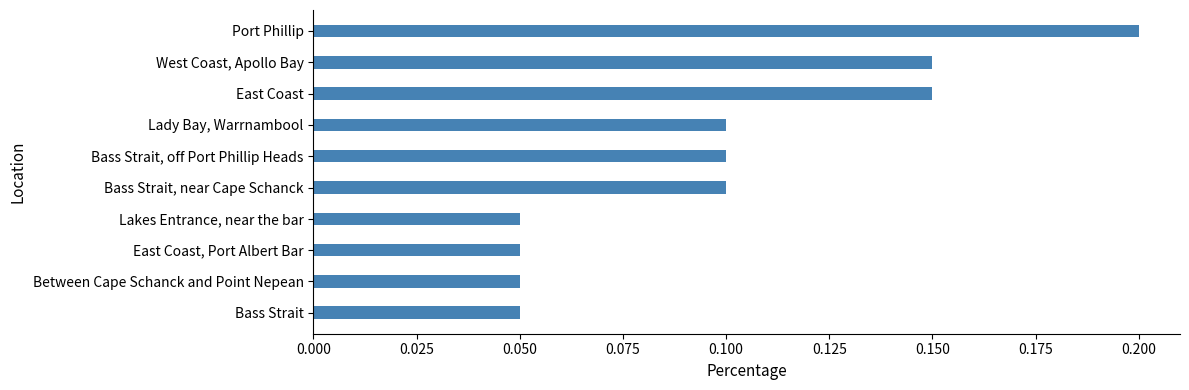

Does the chart contain any negative values?

No